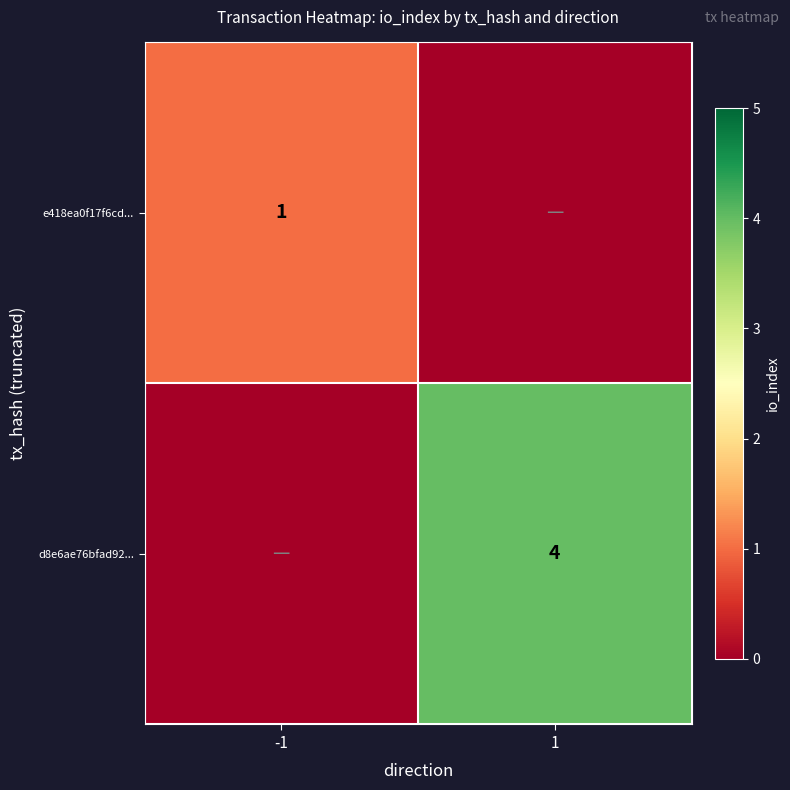

The value of d8e6ae76bfad92... at 1 is 4. True or false?

True